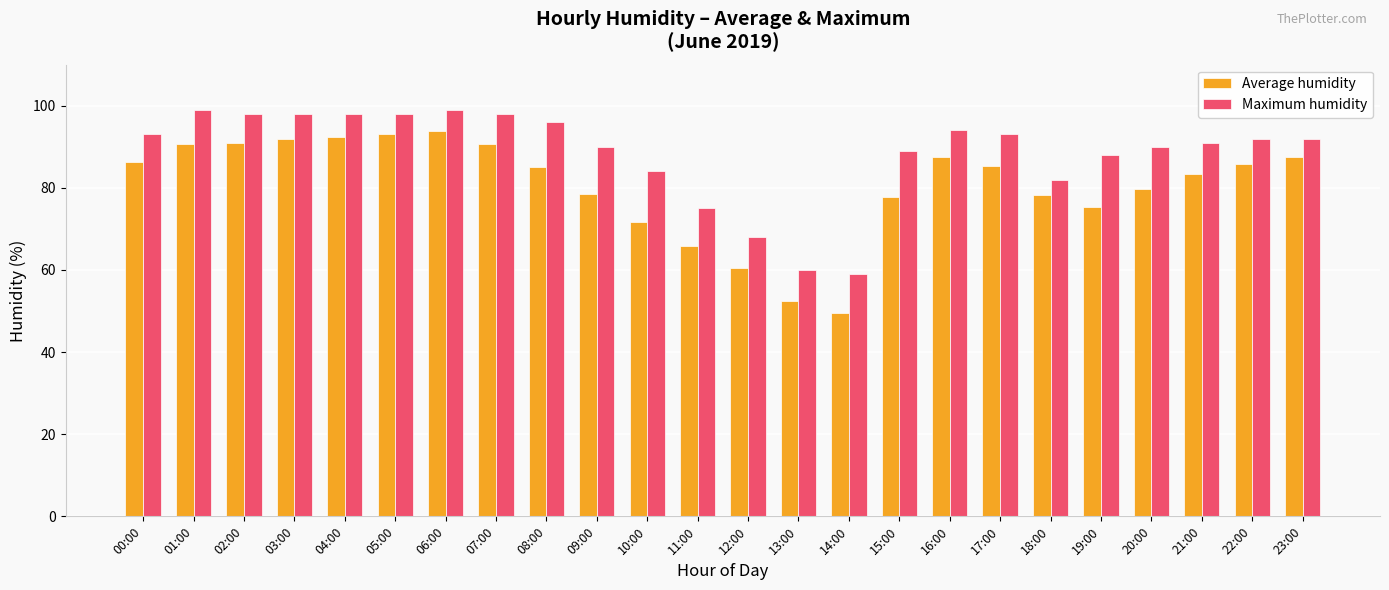

What is the sum of all Maximum humidity values?

2124.0